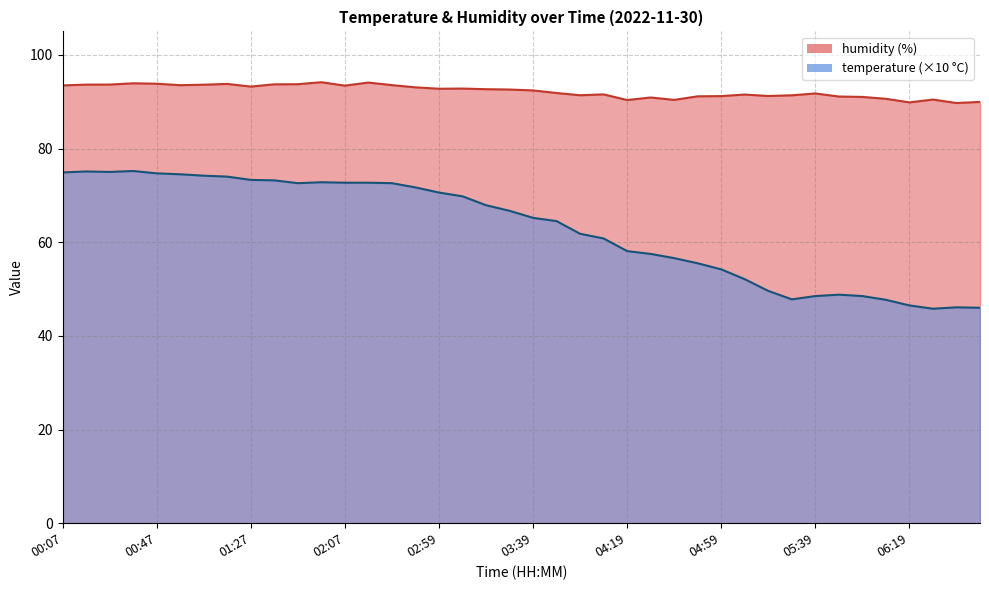

At which label does temperature first exceed 66?

00:07